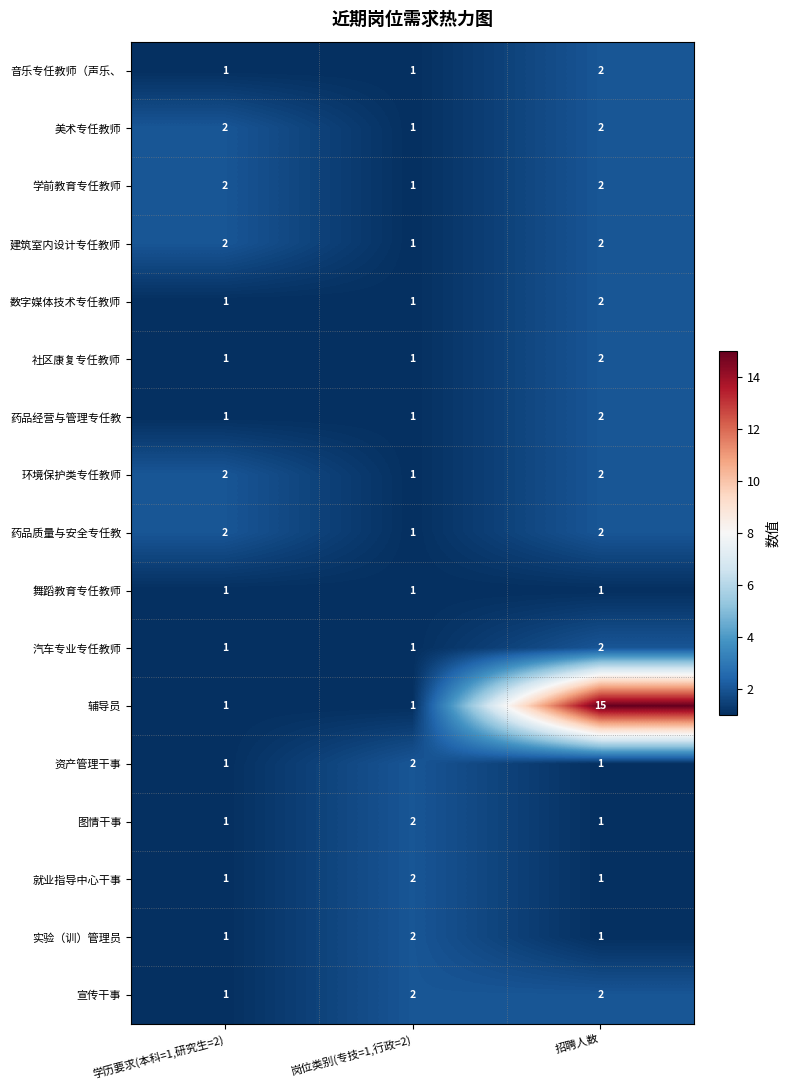

Count the number of categories in the chart.

3